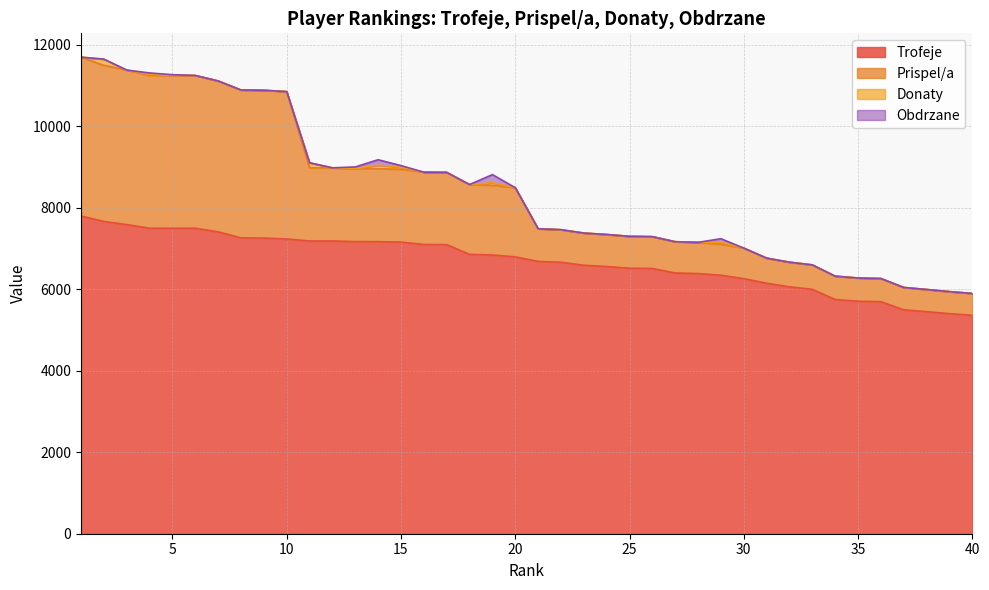

Is the value of Prispel/a at 38 greater than the value of Trofeje at 11?

No